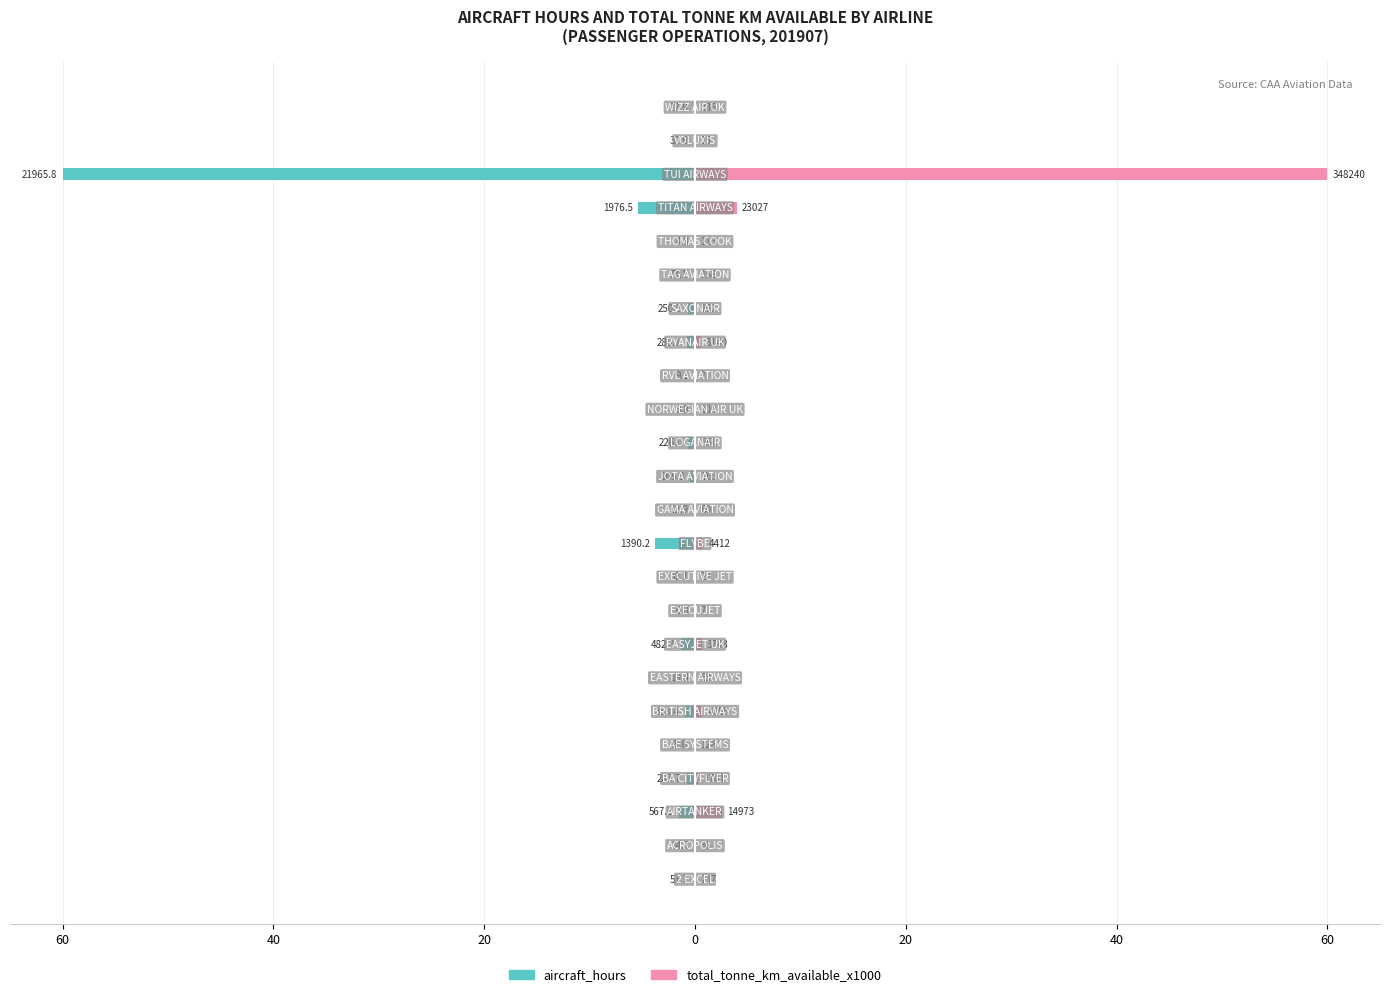

List the series in order of their overall mean, lowest first.

aircraft_hours, total_tonne_km_available_x1000